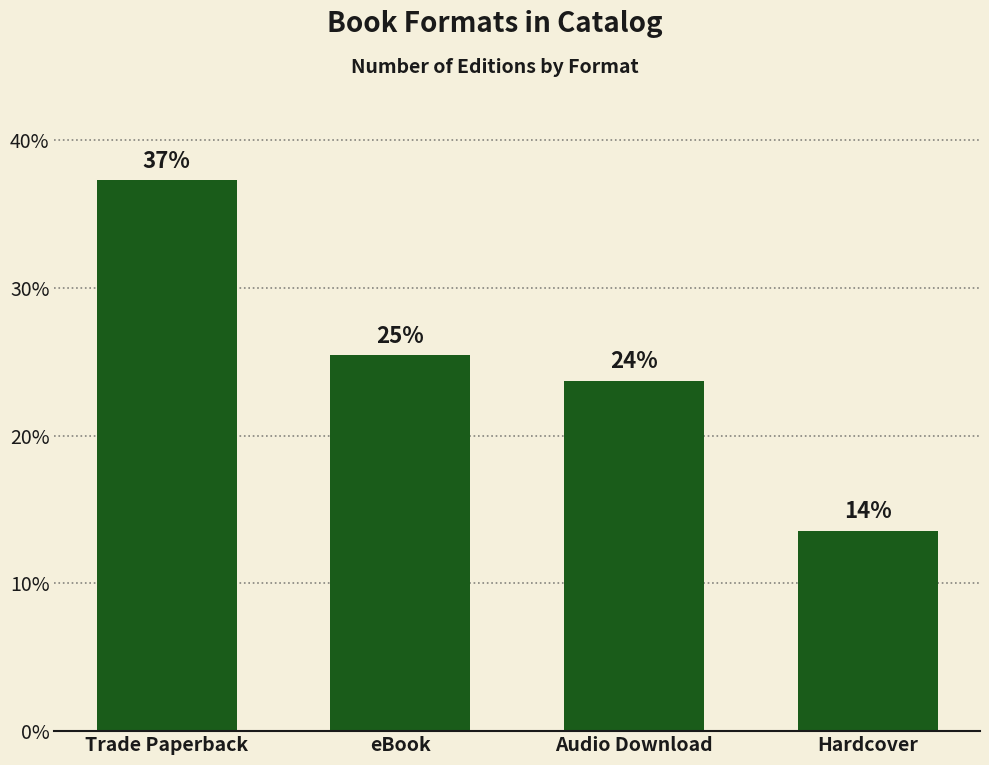

The chart shows a value of 42.3 at eBook. True or false?

False